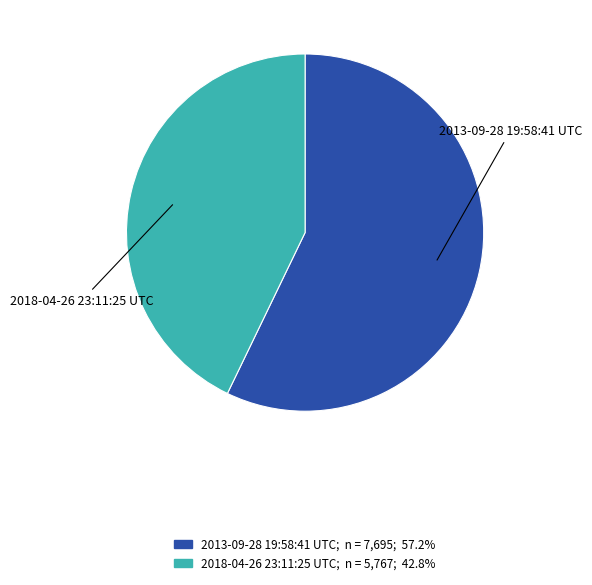

Count the number of slices in the pie.

2